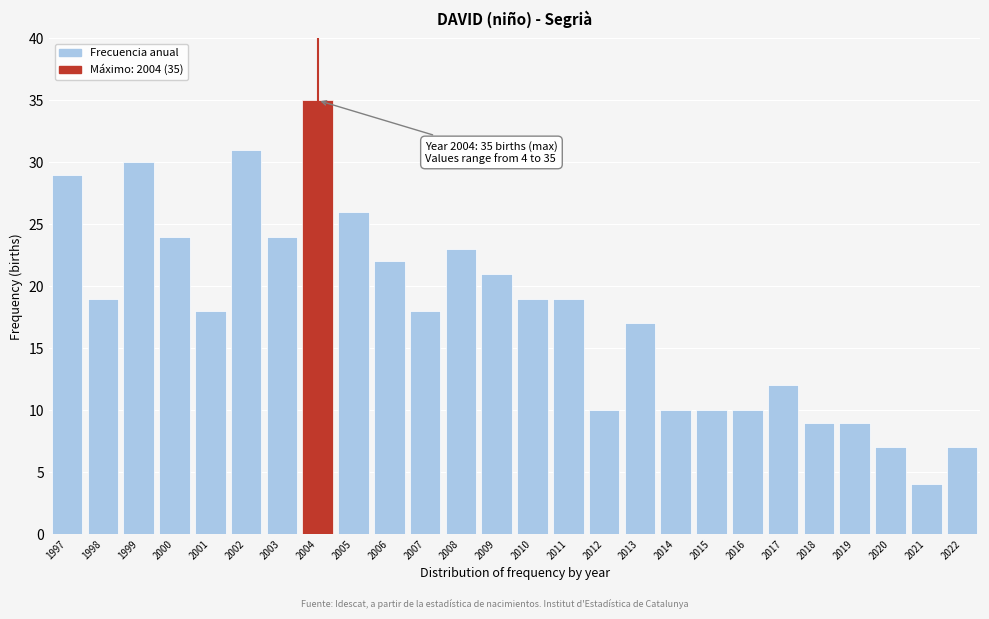

Reading left to right, transcribe all the data shown in this chart.

1997=29	1998=19	1999=30	2000=24	2001=18	2002=31	2003=24	2004=35	2005=26	2006=22	2007=18	2008=23	2009=21	2010=19	2011=19	2012=10	2013=17	2014=10	2015=10	2016=10	2017=12	2018=9	2019=9	2020=7	2021=4	2022=7